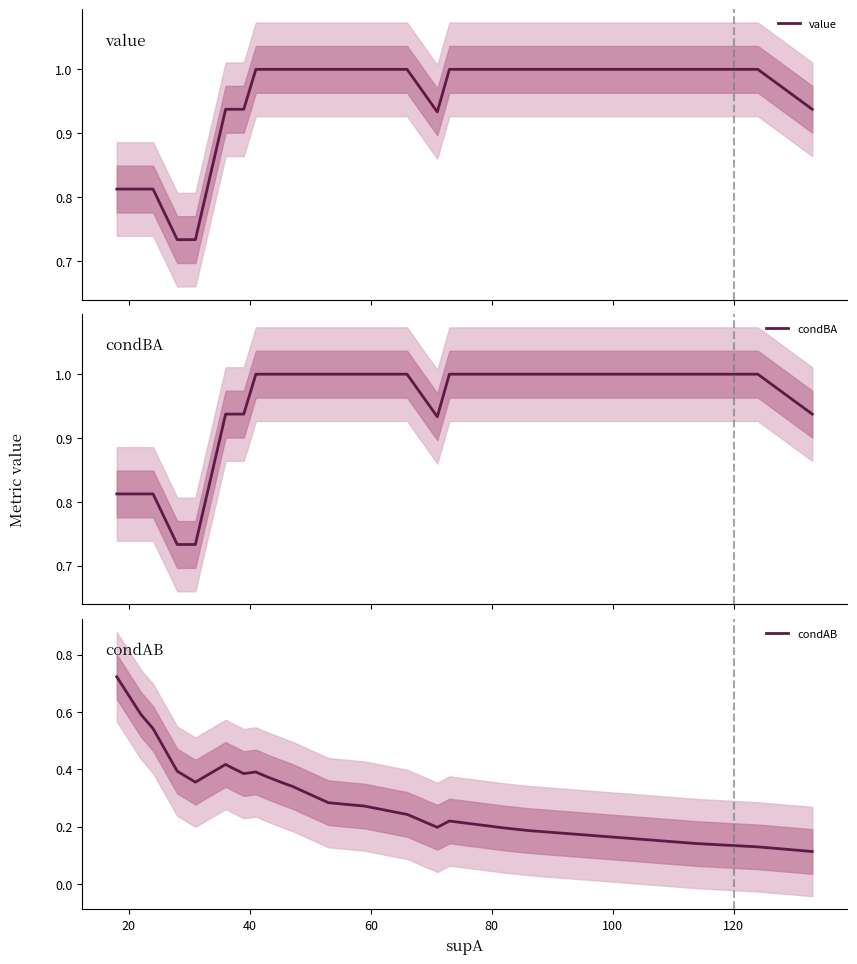

True or false: condBA and value intersect in this chart.

False